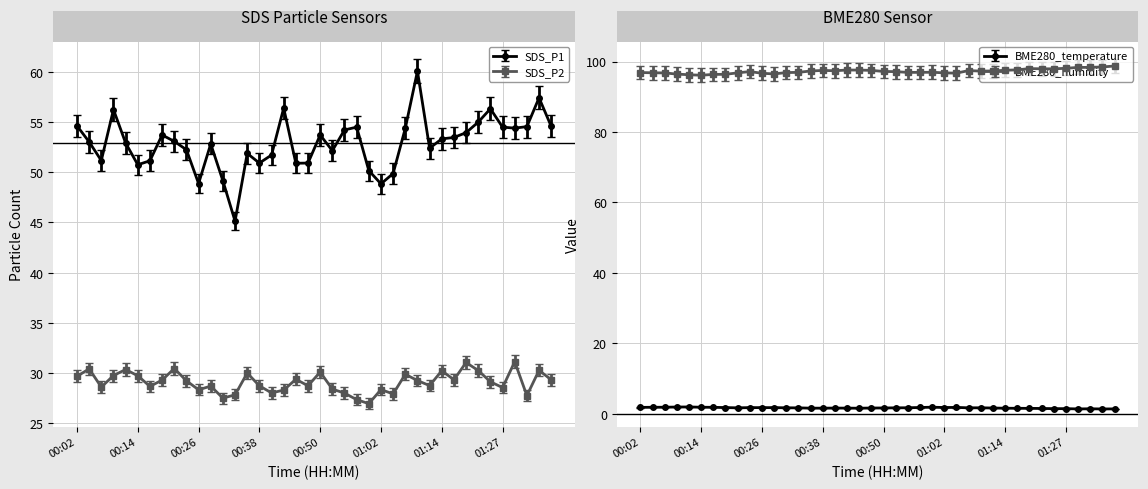

Which has a higher value, 00:28 or 01:10?

01:10